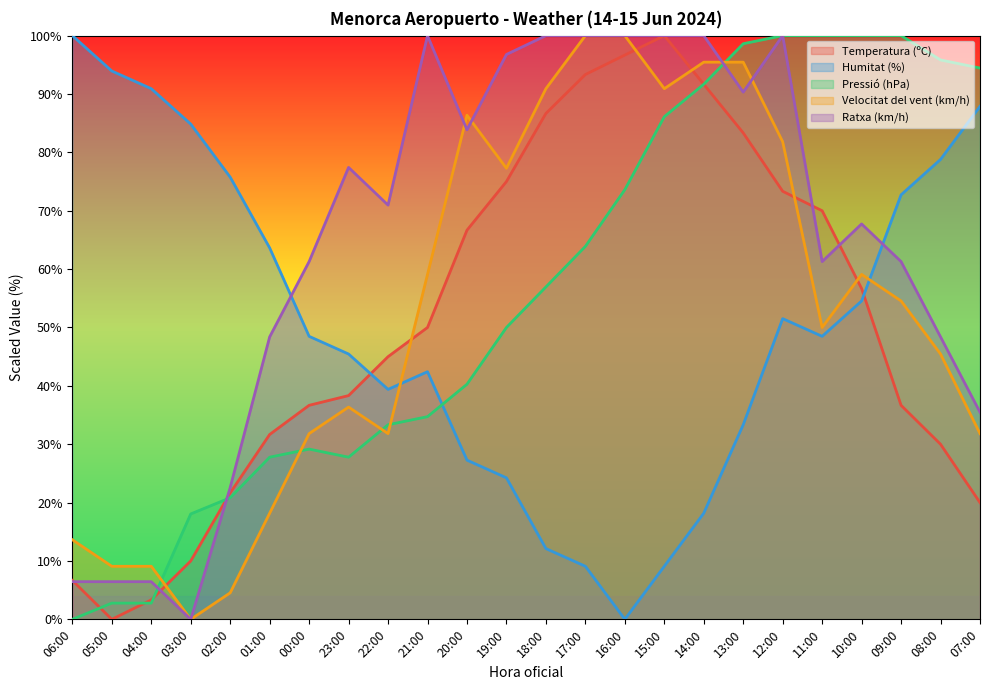

What is the sum of all Humitat (%) values?

1212.1